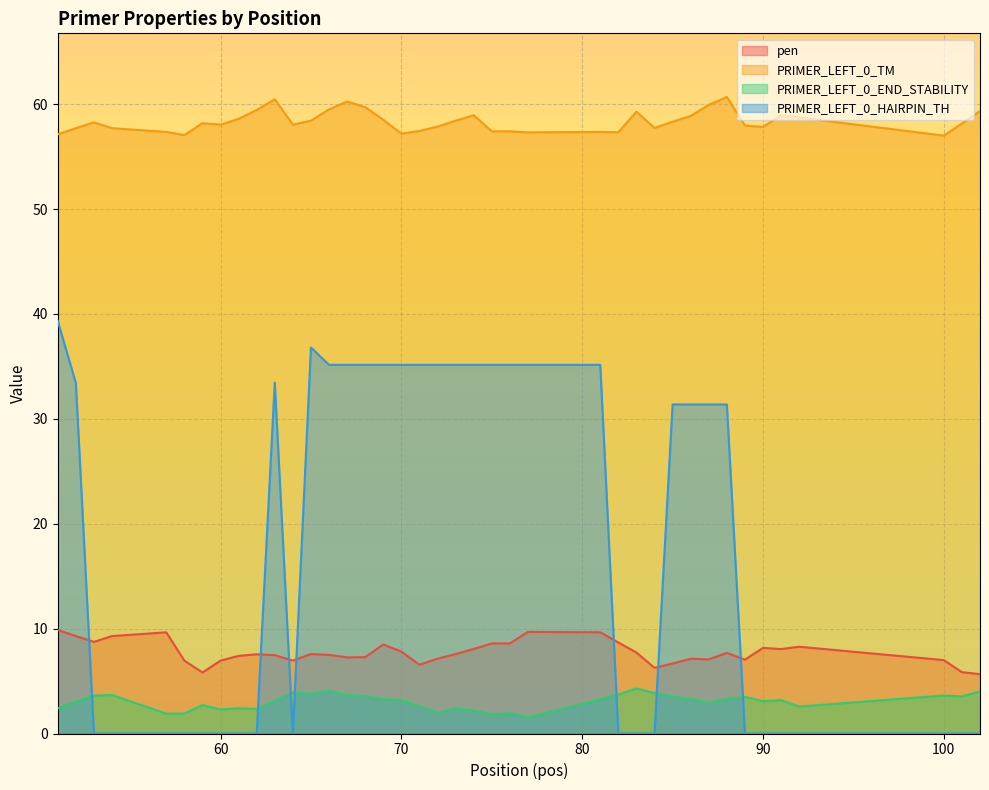

Which series changed the most between 76 and 82?

PRIMER_LEFT_0_HAIRPIN_TH